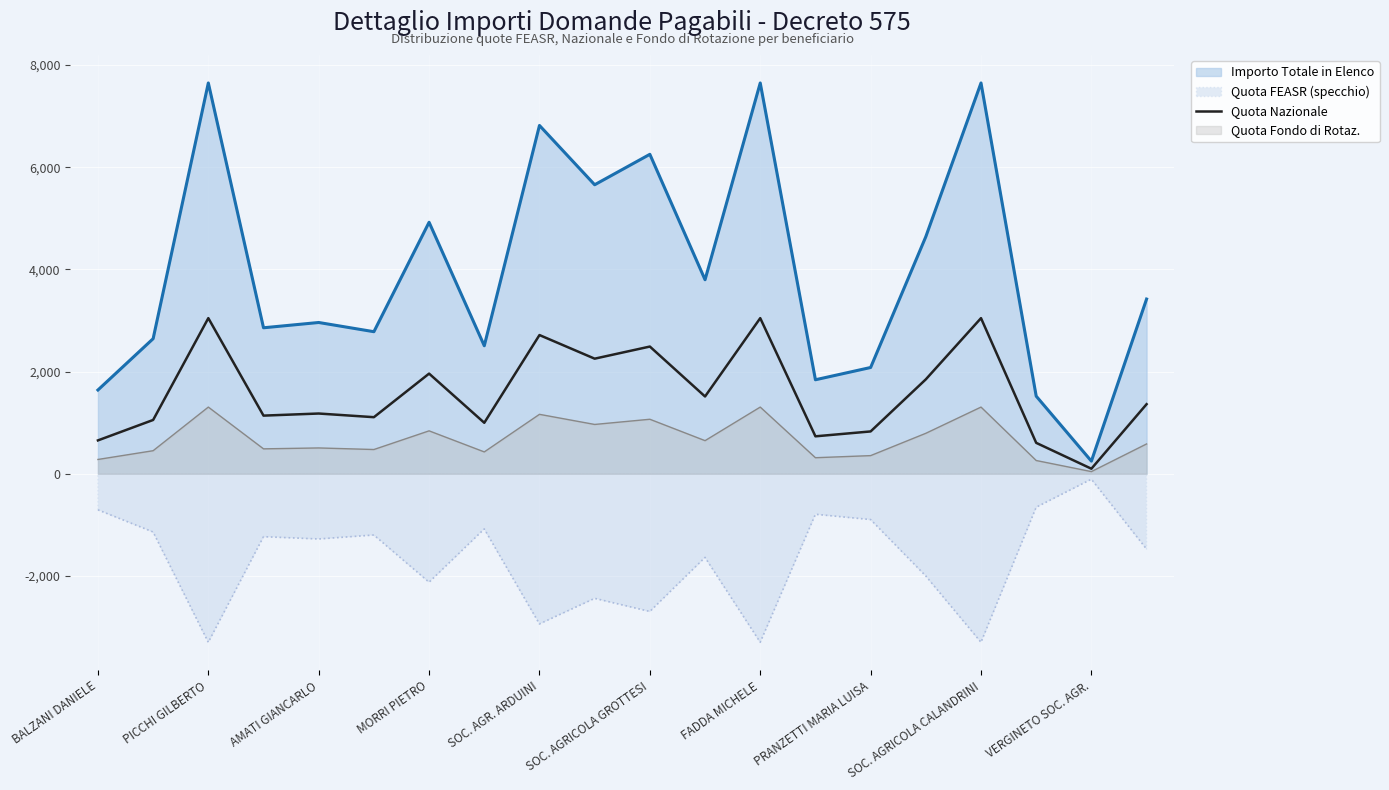

Rank the series by their average value, from lowest to highest.

Quota FEASR (specchio), Quota Fondo di Rotaz., Quota Nazionale, Importo Totale in Elenco